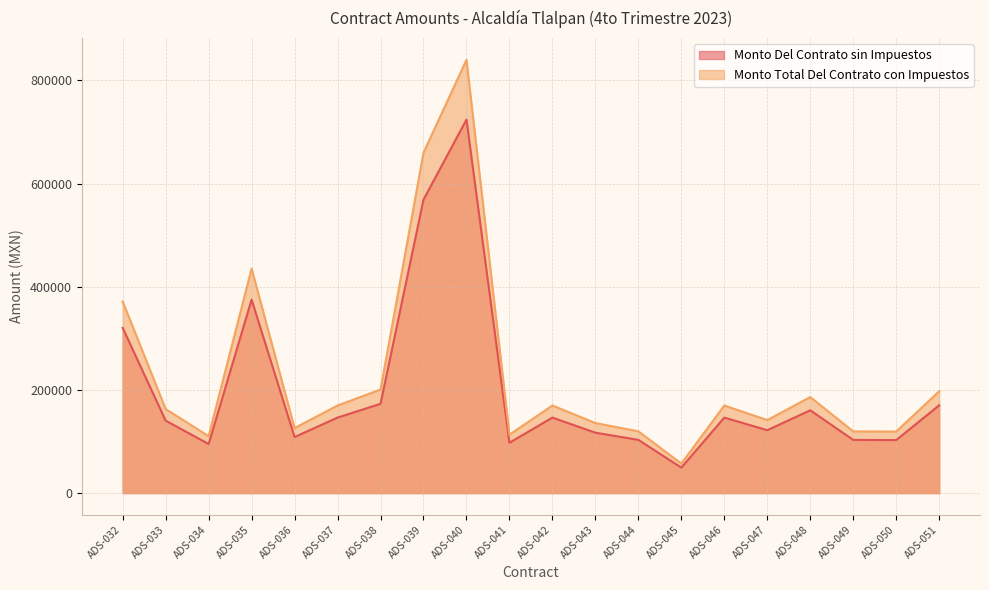

True or false: Monto Del Contrato sin Impuestos and Monto Total Del Contrato con Impuestos cross at least once.

False